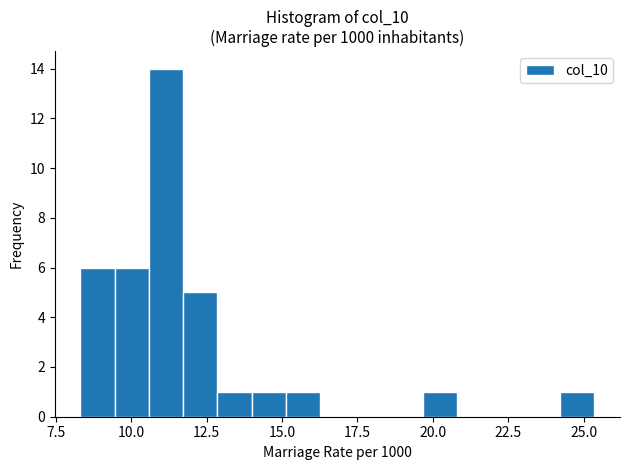

Around what value on the x-axis is the tallest bar? Give the approximate position of its centre, as read against the axis.

11.0